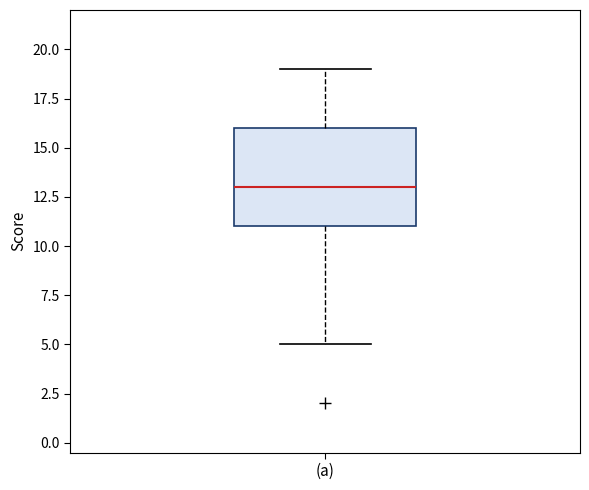

Transcribe this box plot: give where the median line is, the range the box spans, and where the two whiskers end, as read against the y-axis. The values are not printed on the chart, so give them approximately, as read against the axis.

median 13, box 11 to 16, whiskers 5 to 19